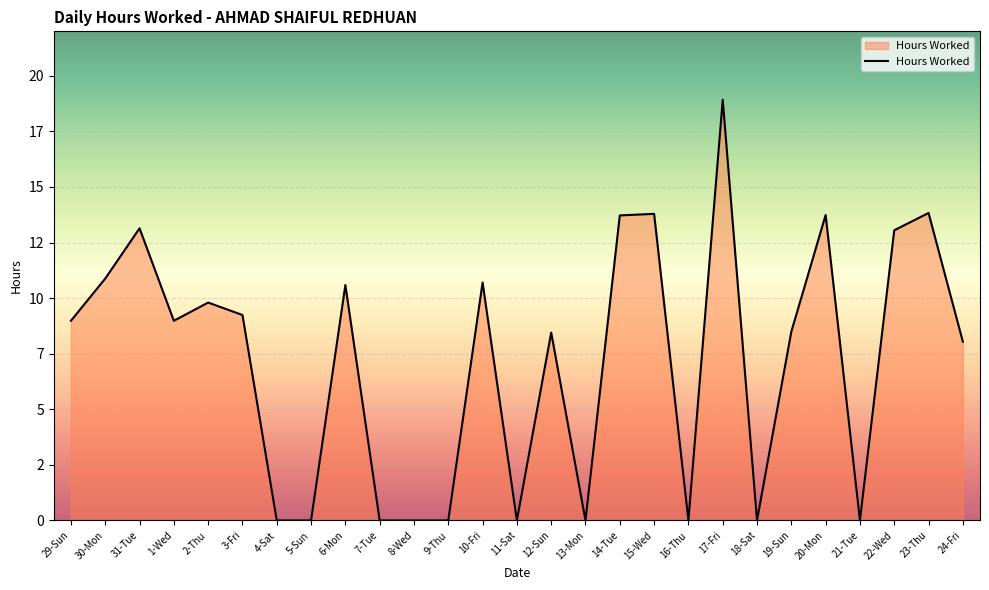

Does the chart display data point markers on the line(s)?

No